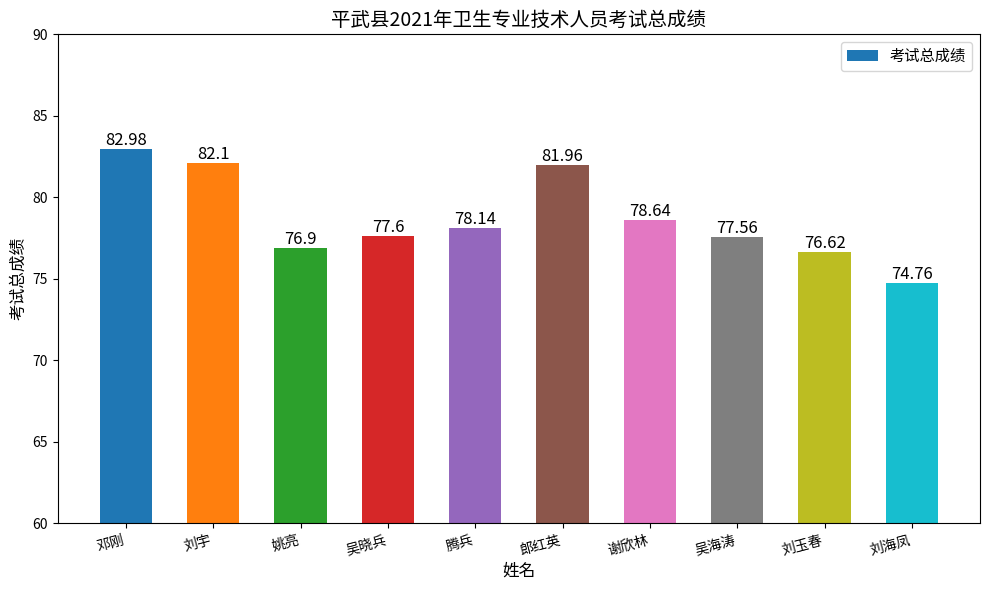

Which label corresponds to the largest value in the chart?

邓刚